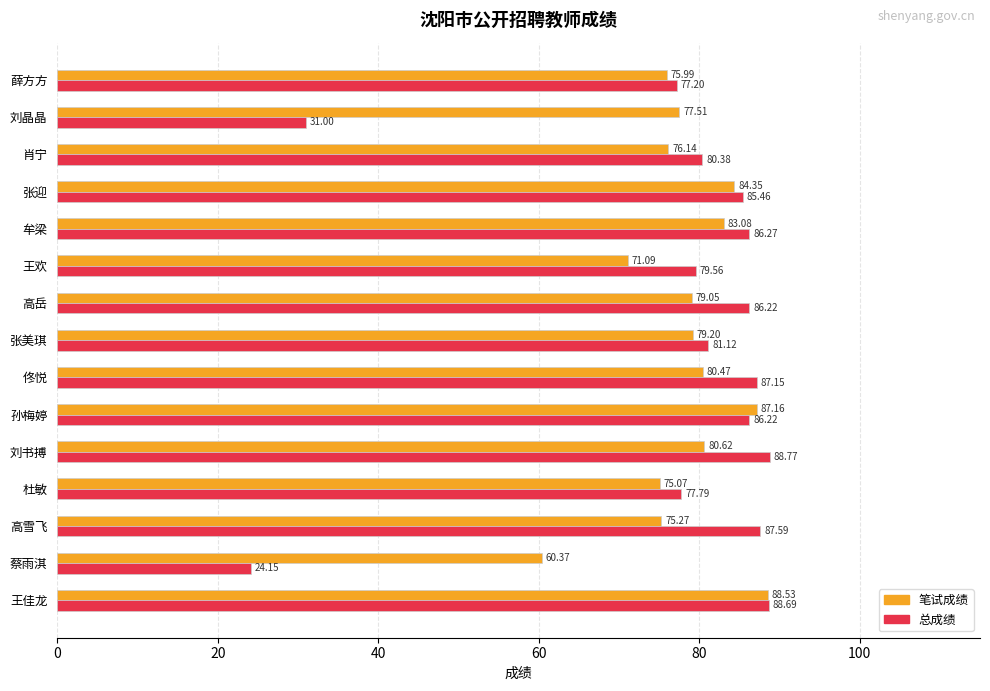

Rank the series at 张美琪 from lowest to highest value.

笔试成绩, 总成绩